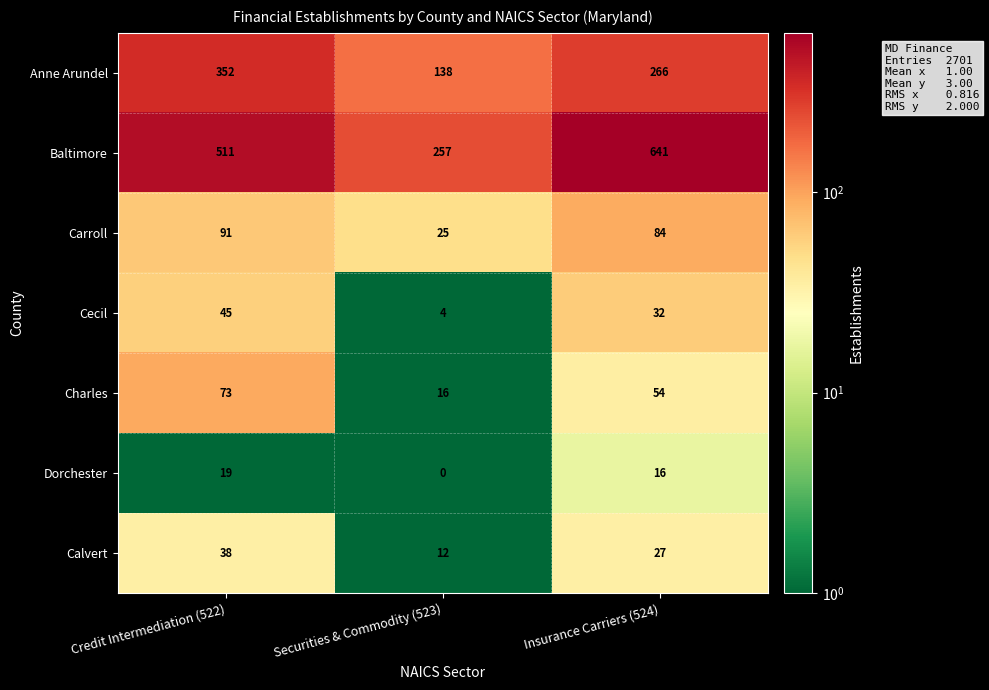

Where is Baltimore nearest to the value 449?

Credit Intermediation (522)